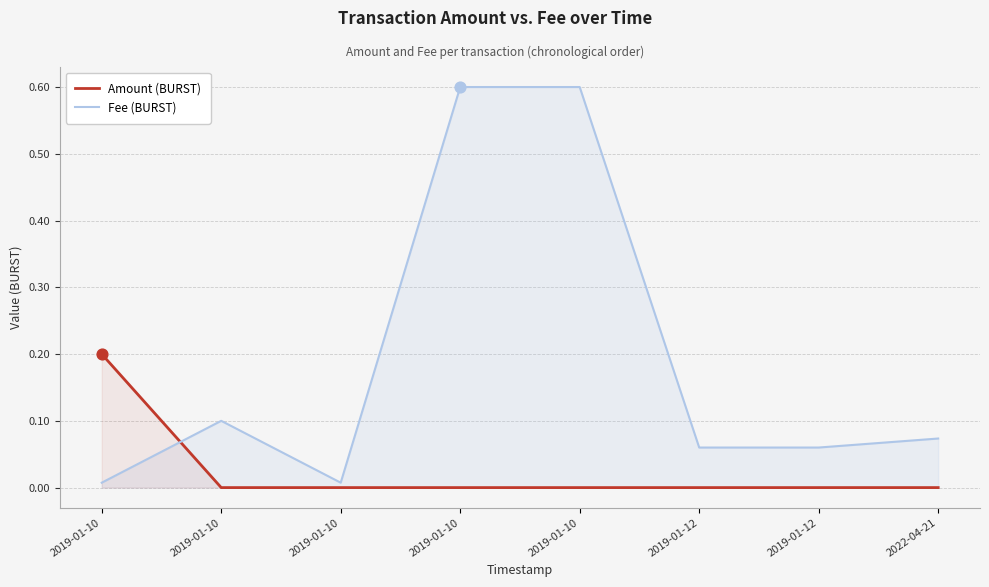

Is the value of Fee (BURST) at 2019-01-10 greater than the value of Amount (BURST) at 2022-04-21?

Yes